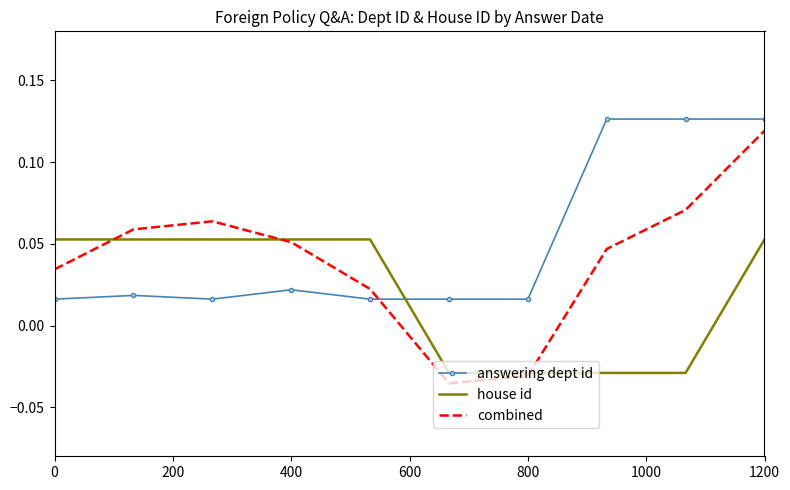

True or false: answering dept id and combined cross at least once.

True